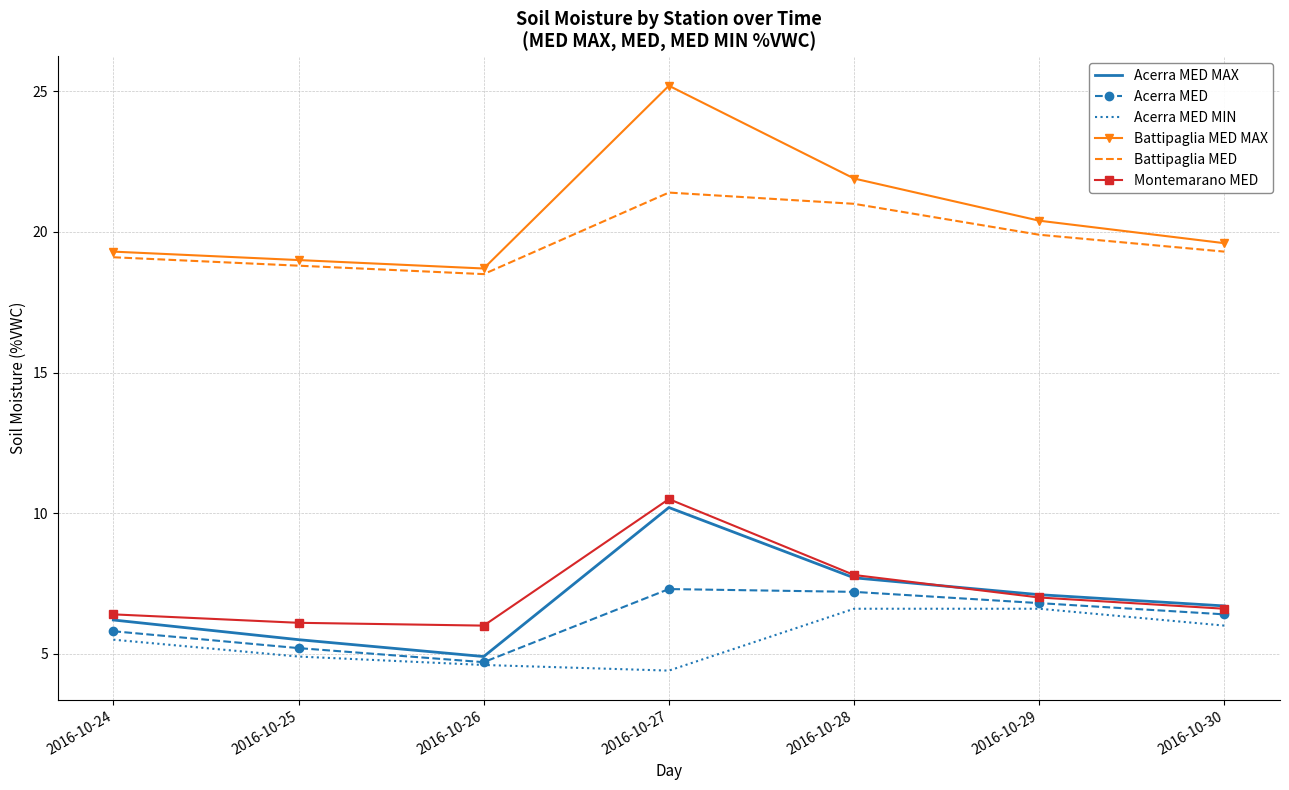

True or false: Battipaglia MED MAX and Acerra MED intersect in this chart.

False